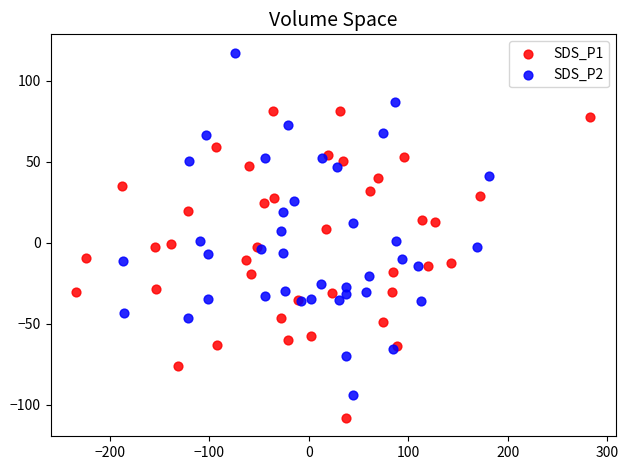

Which series contains the lowest Y value?

SDS_P1